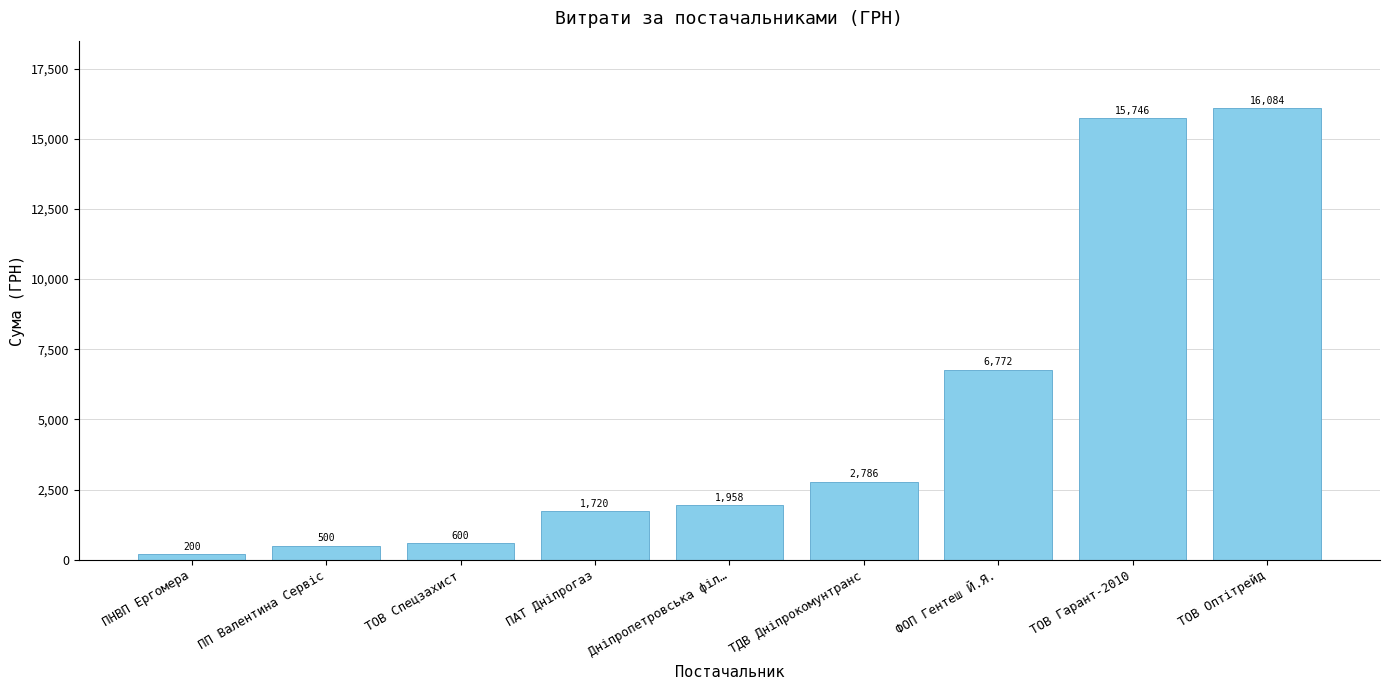

Read the value at ТОВ Спецзахист.

600.0